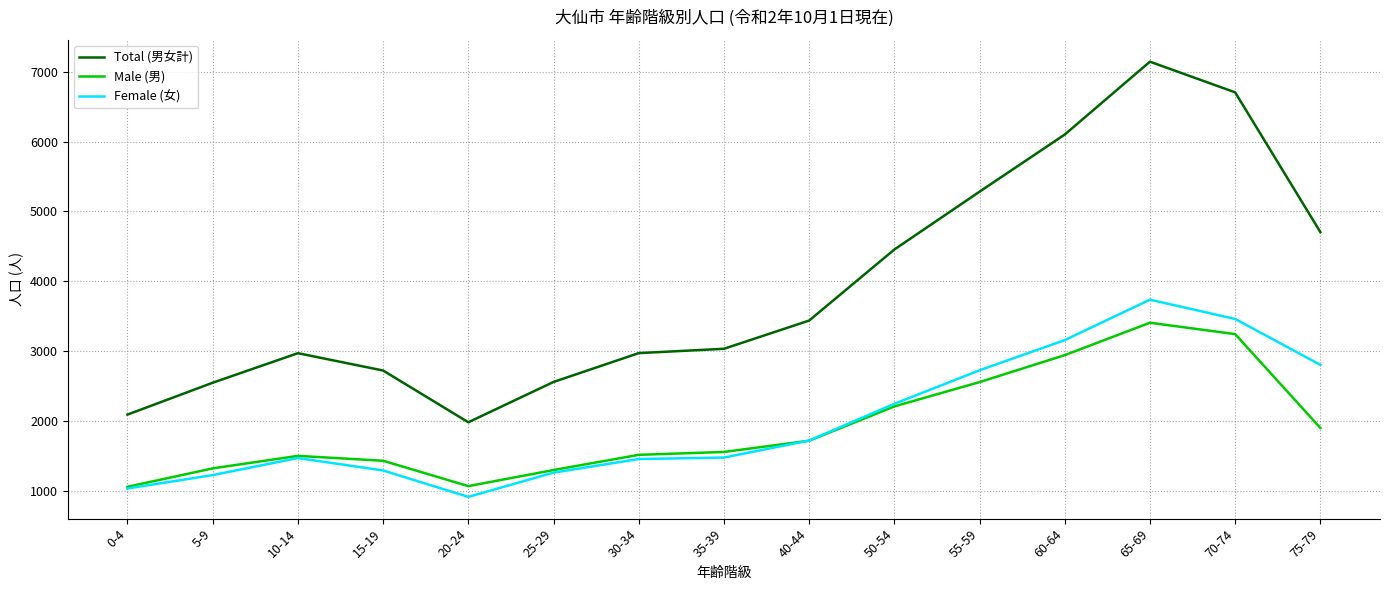

Read the Total (男女計) value at 75-79, to the nearest 50.

4700